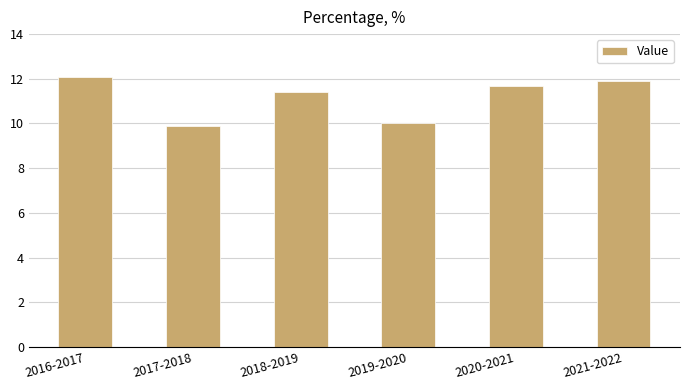

How many values are below 11?

2